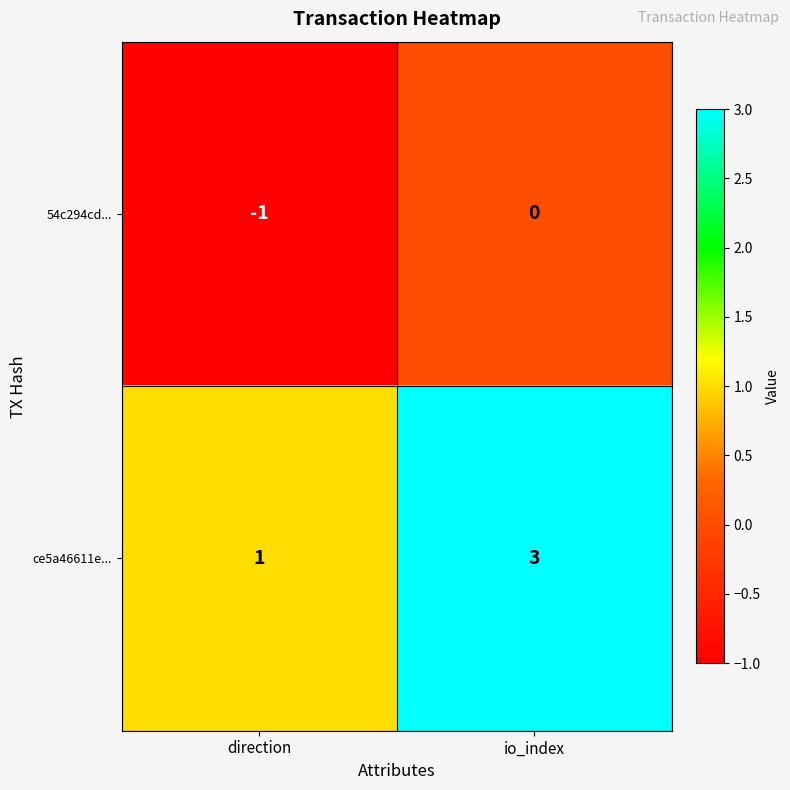

Reading left to right, transcribe all the data shown in this chart.

54c294cd...: direction=-1	io_index=0
ce5a46611e...: direction=1	io_index=3